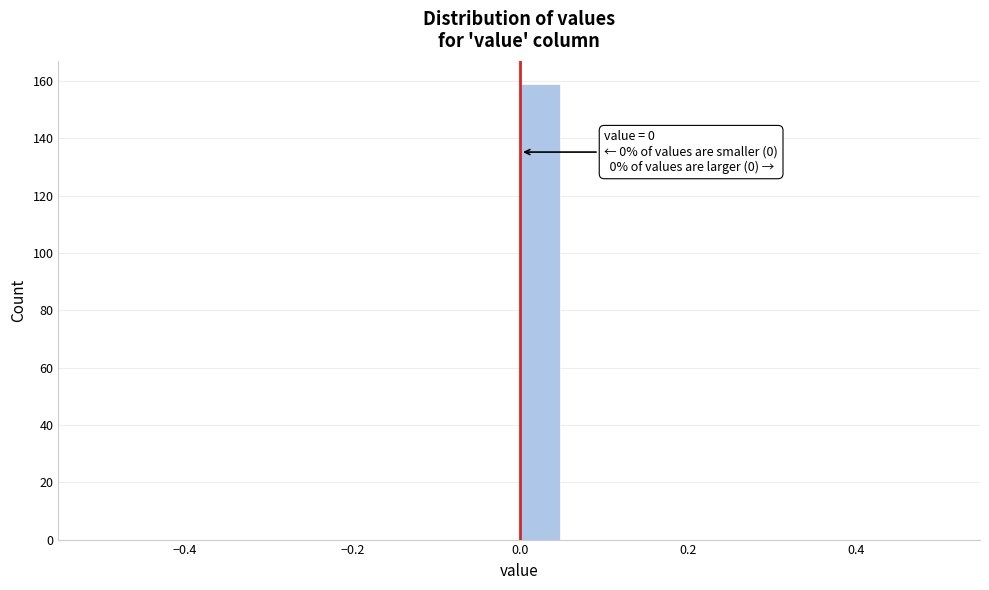

Around what value on the x-axis is the tallest bar? Give the approximate position of its centre, as read against the axis.

0.02